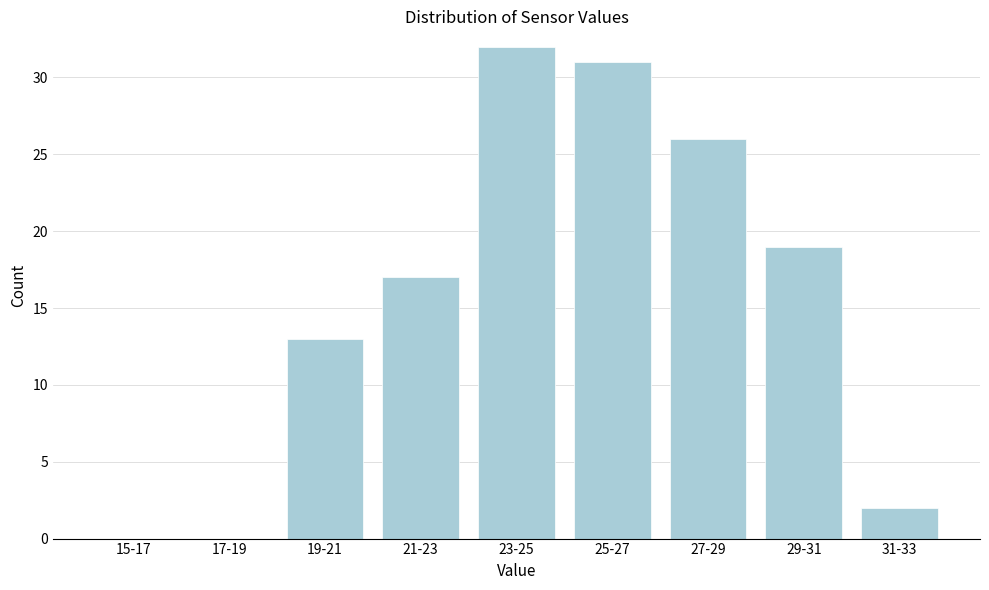

Reading left to right, transcribe all the data shown in this chart.

15-17=0	17-19=0	19-21=13	21-23=17	23-25=32	25-27=31	27-29=26	29-31=19	31-33=2